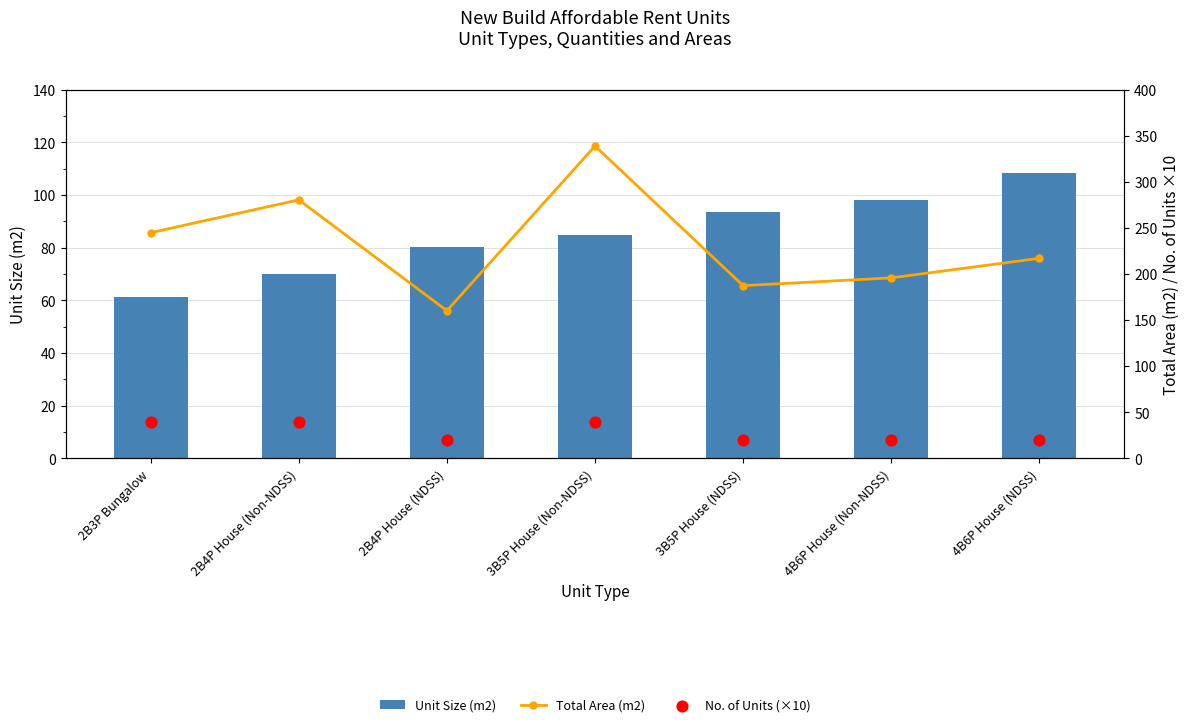

Which series has the largest total across all categories?

Total Area (m2)